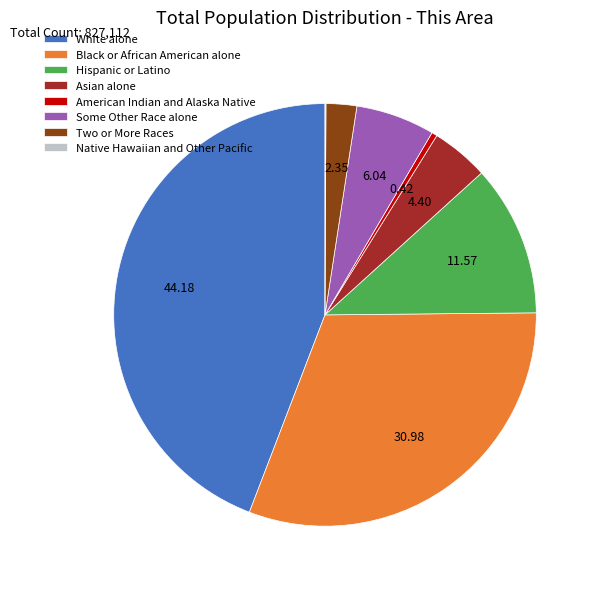

What is the ratio of the value at Some Other Race alone to the value at Hispanic or Latino?

0.5